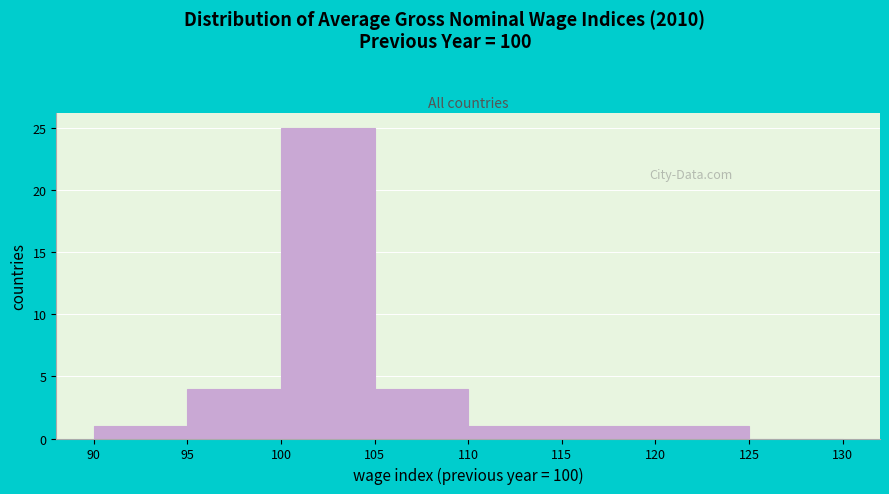

Which range on the x-axis has the tallest bar?

100 to 105